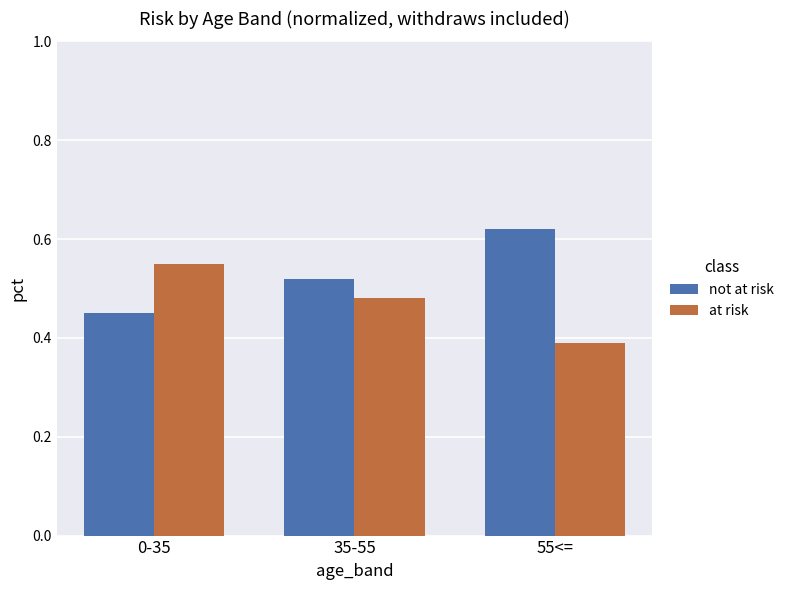

Which label corresponds to the smallest value in the chart?

55<=